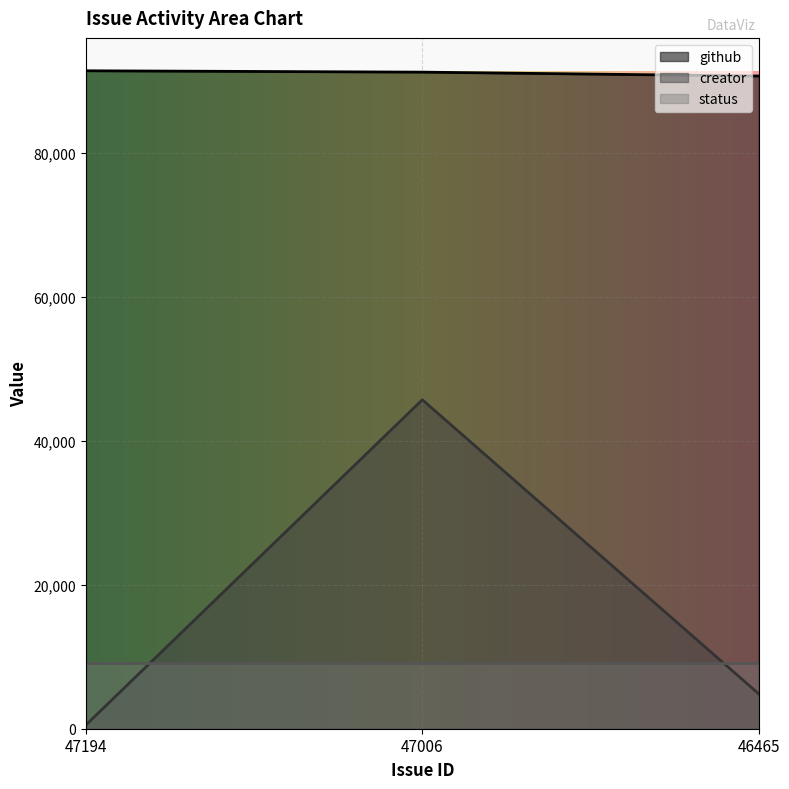

What is the average value of the github series?

91045.0